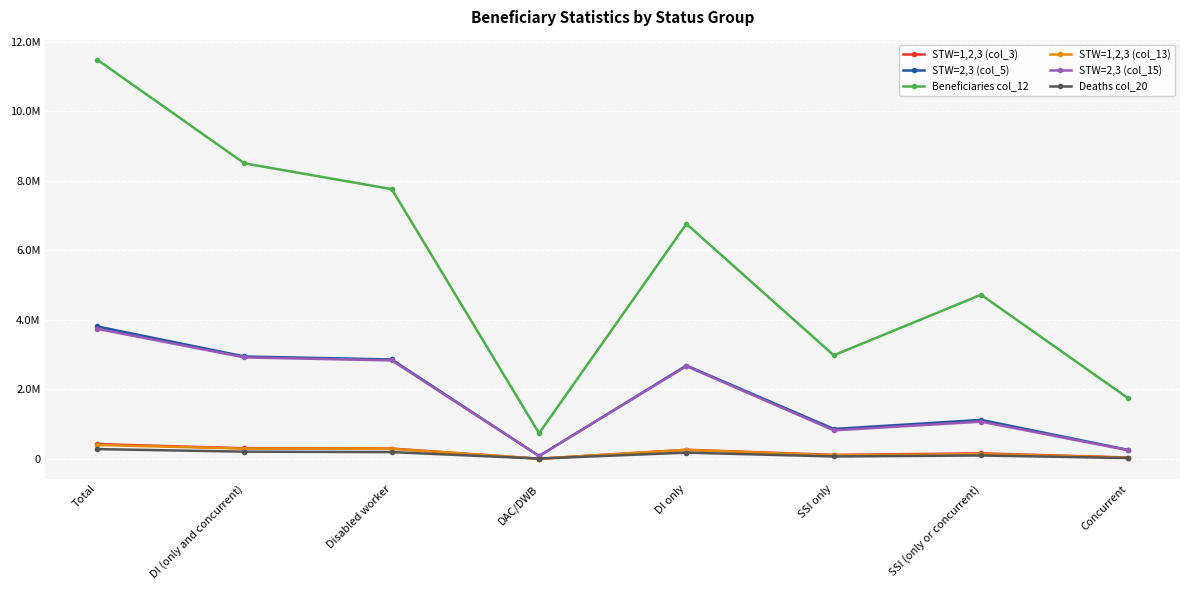

Where does the STW=1,2,3 (col_3) series first go above 265572?

Total